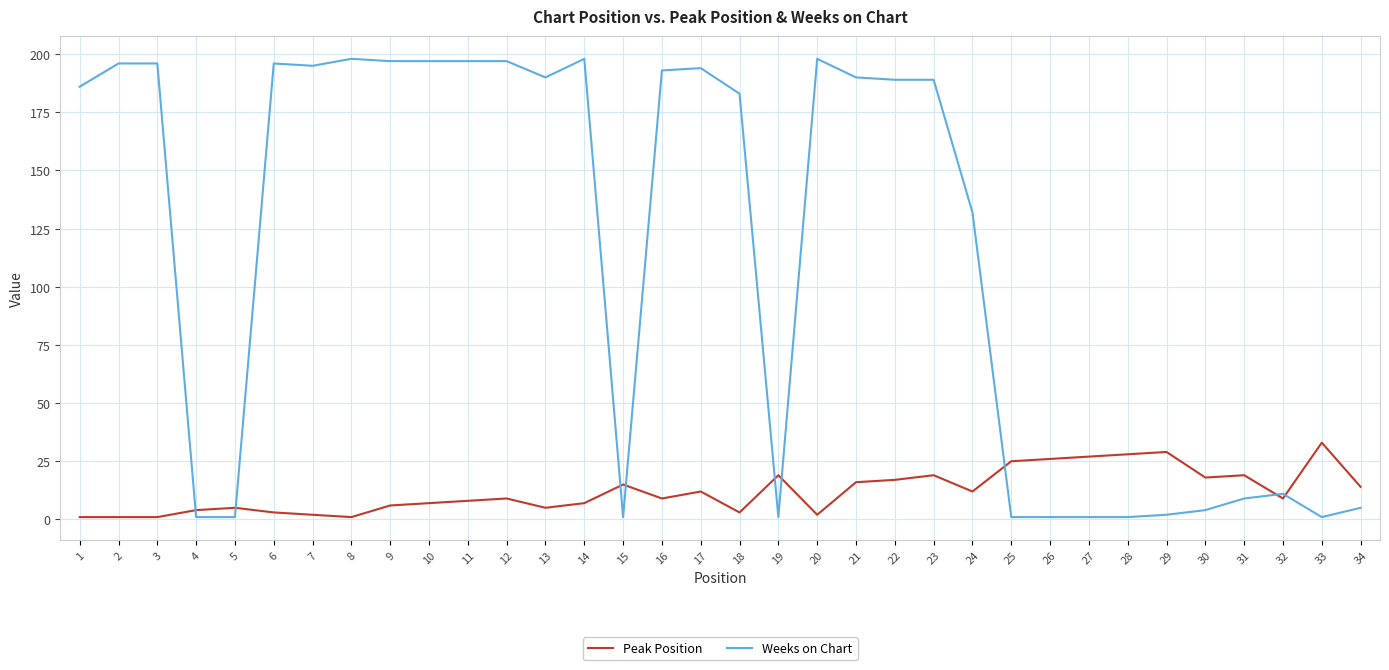

Which series has the widest spread of values?

Weeks on Chart